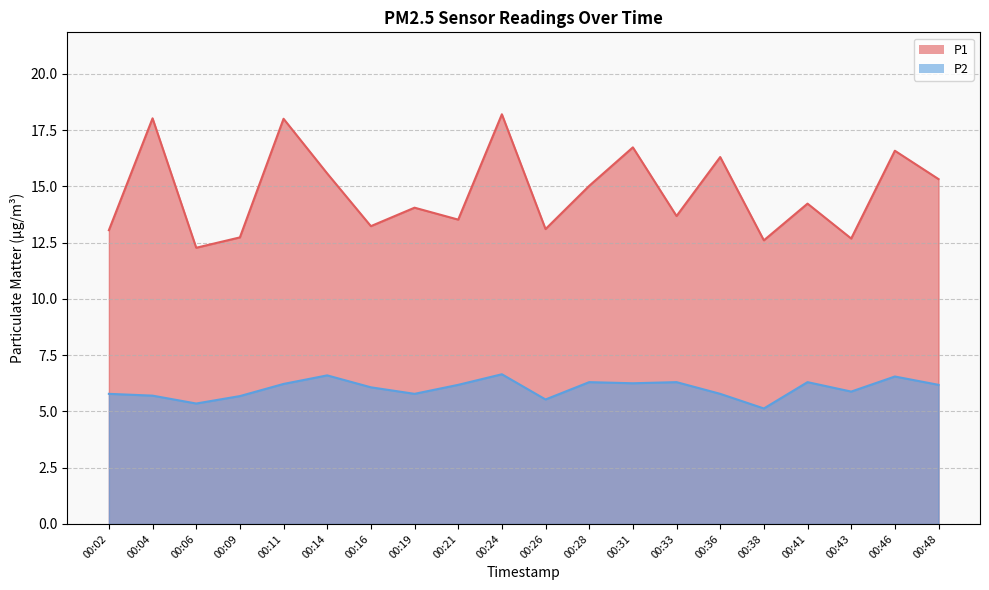

How many interior local valleys does the P1 series have?

7